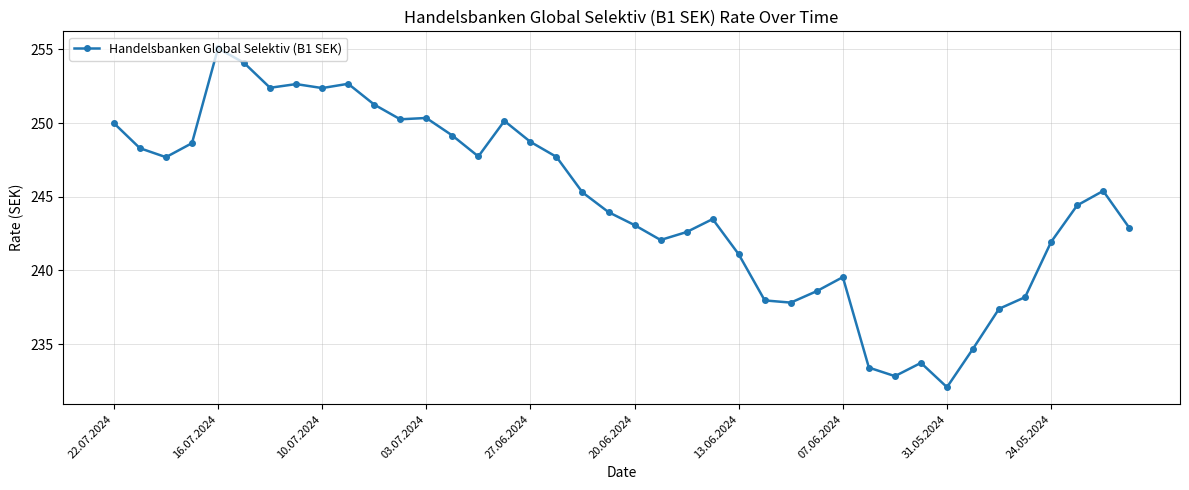

True or false: the data has more than 0 interior local peaks.

True